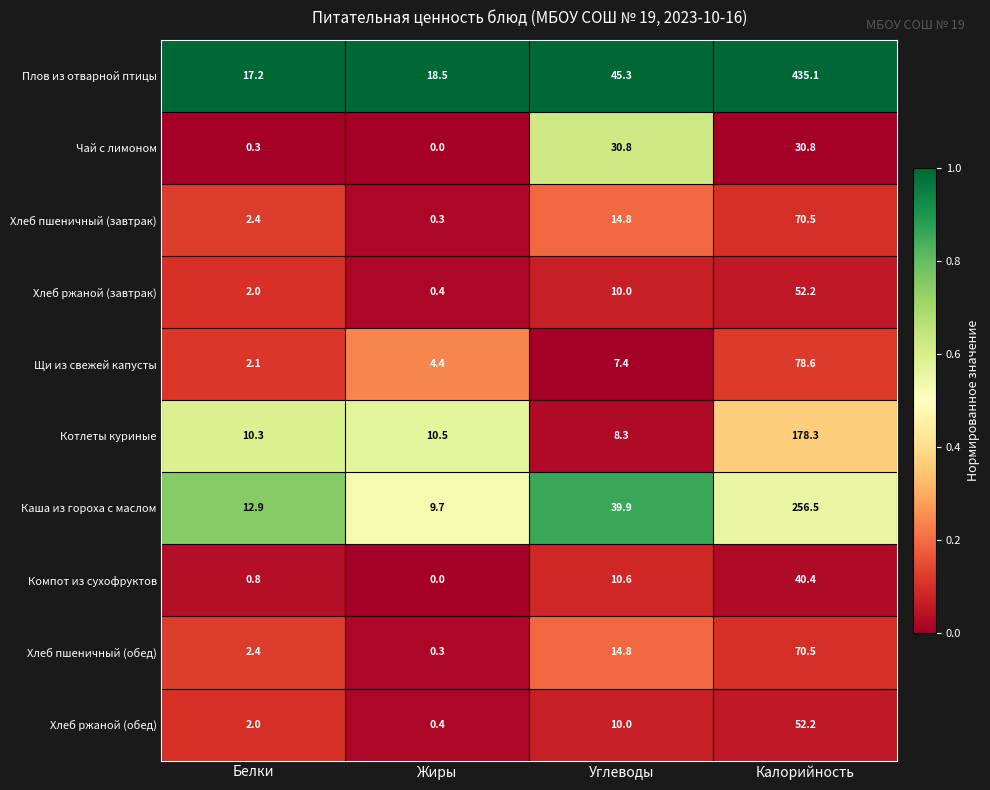

What is the difference between the maximum and minimum values in the Хлеб ржаной (обед) series?

51.8